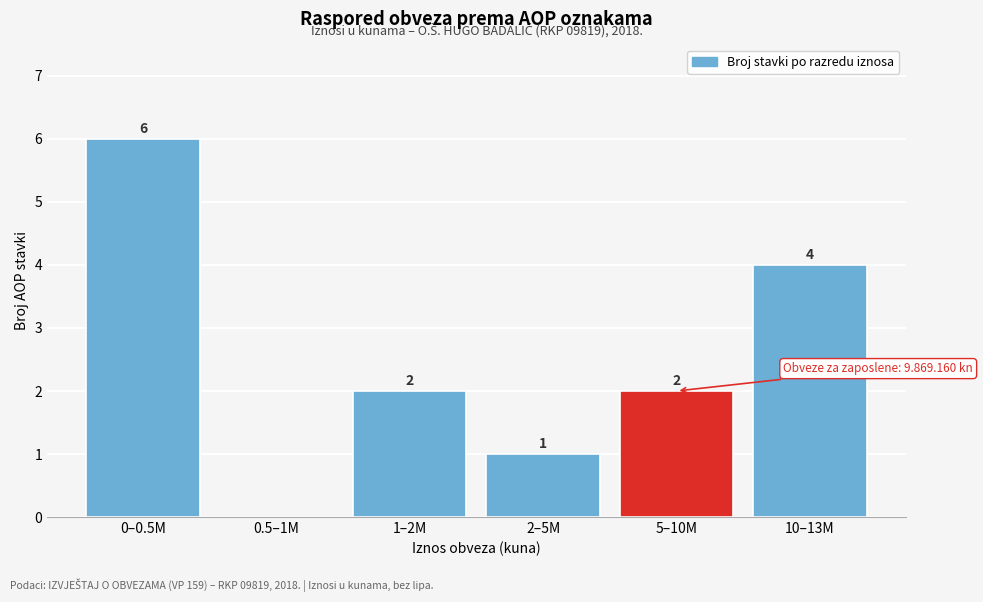

Reading right to left, extract all data points from this chart.

10–13M=4	5–10M=2	2–5M=1	1–2M=2	0.5–1M=0	0–0.5M=6